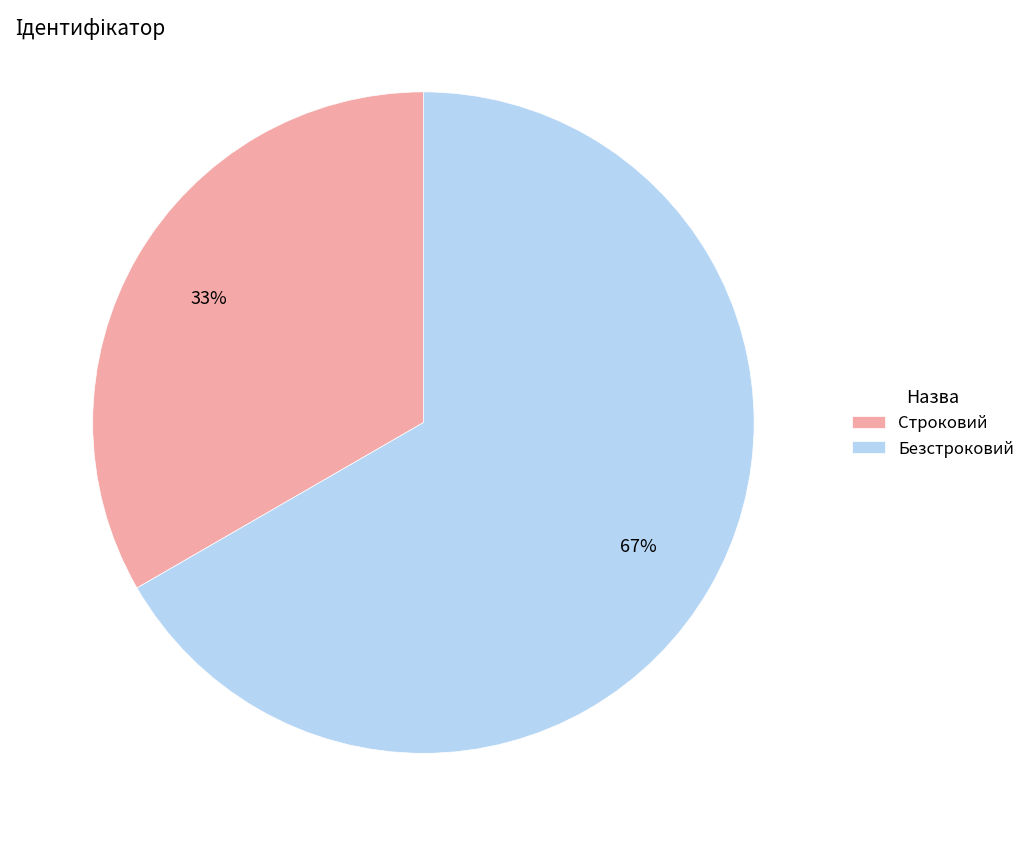

Which slice is the largest?

Безстроковий